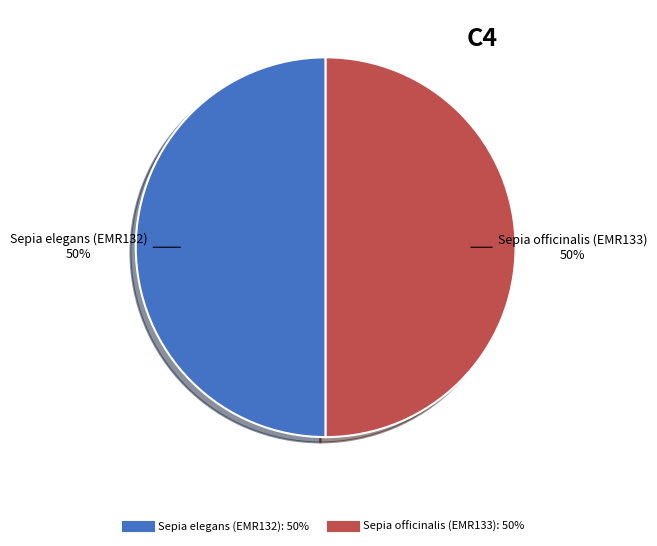

To the nearest percent, what percentage of the pie is Sepia elegans (EMR132)?

50%